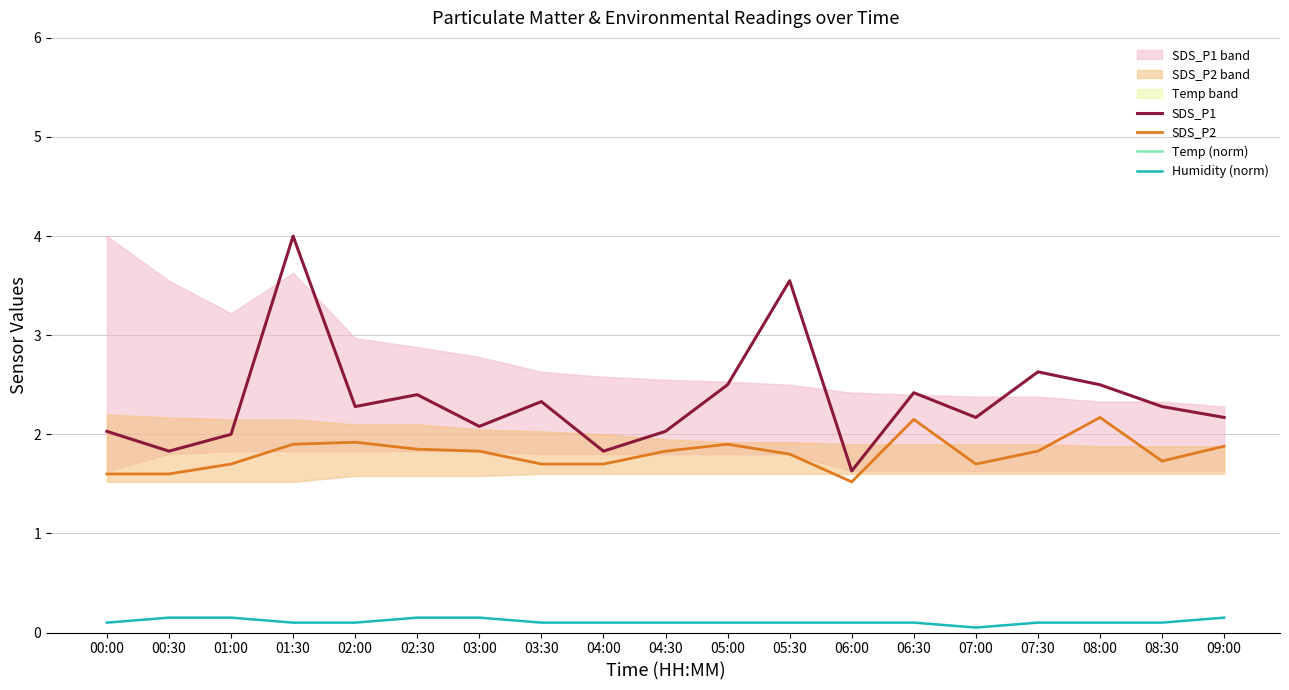

What is the difference between the maximum and second lowest values in the SDS_P1 series?

2.2